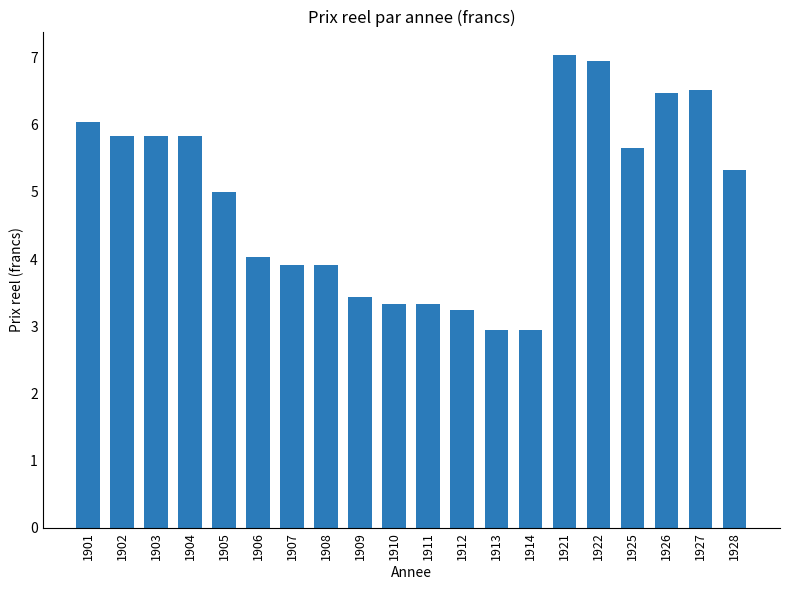

Is it true that the value at 1908 is 3.9?

True